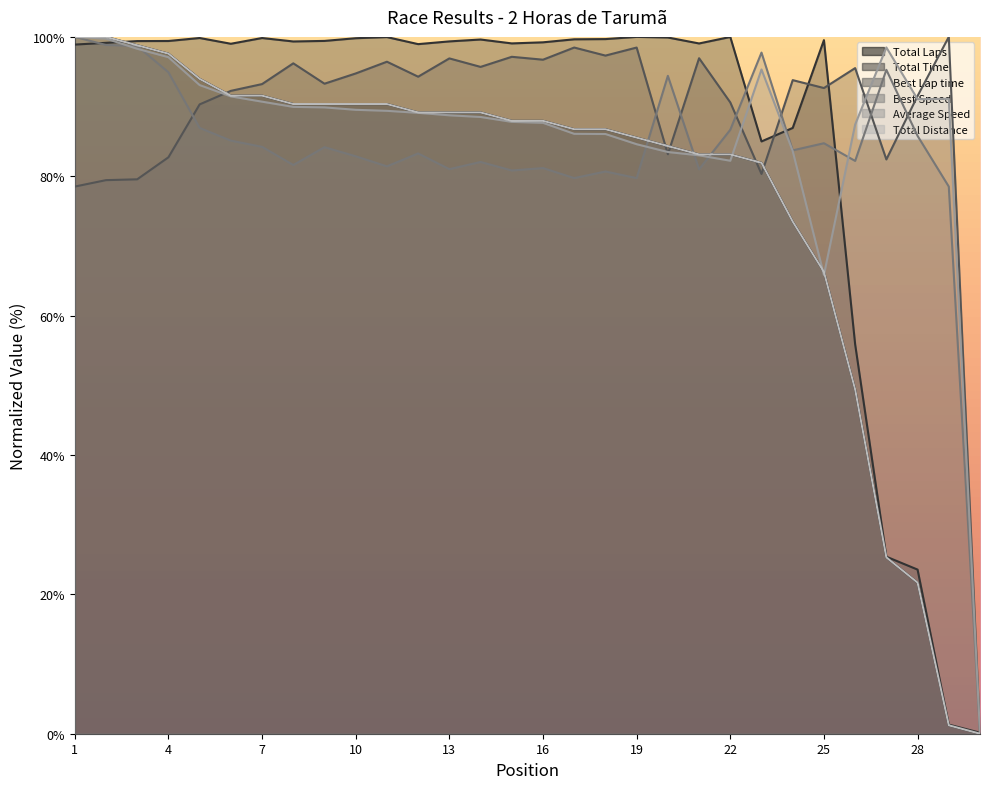

Is it true that Best Lap time equals 127.1 at 14?

False